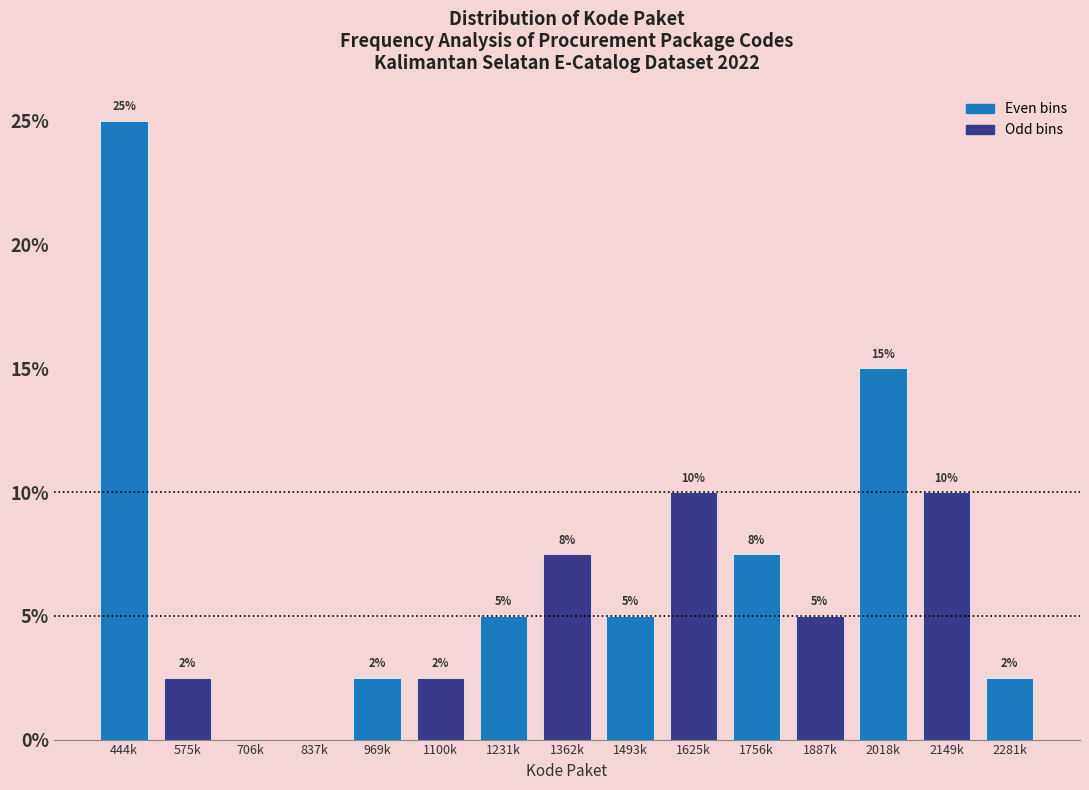

Where does the data first go above 5?

444k